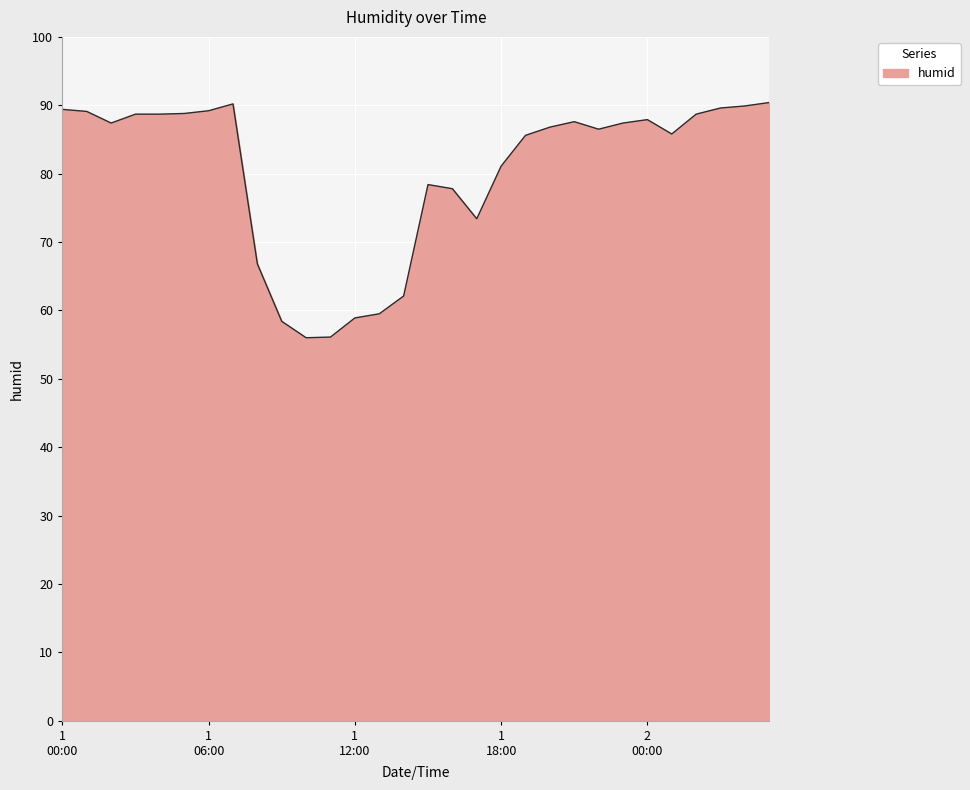

What is the maximum value shown in the chart?

90.4